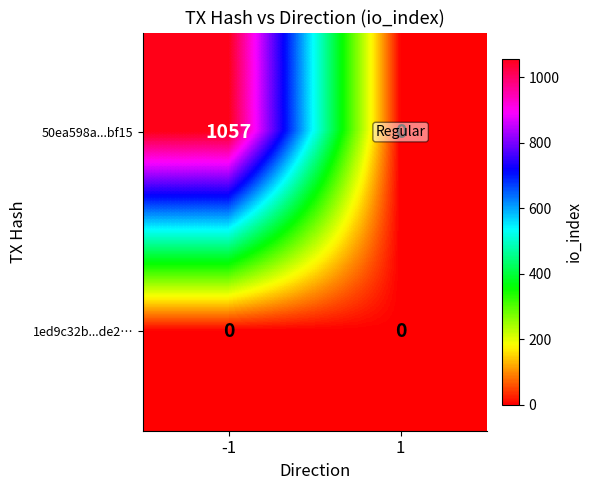

True or false: 1ed9c32b...de2… has a value of 0 at -1.

True